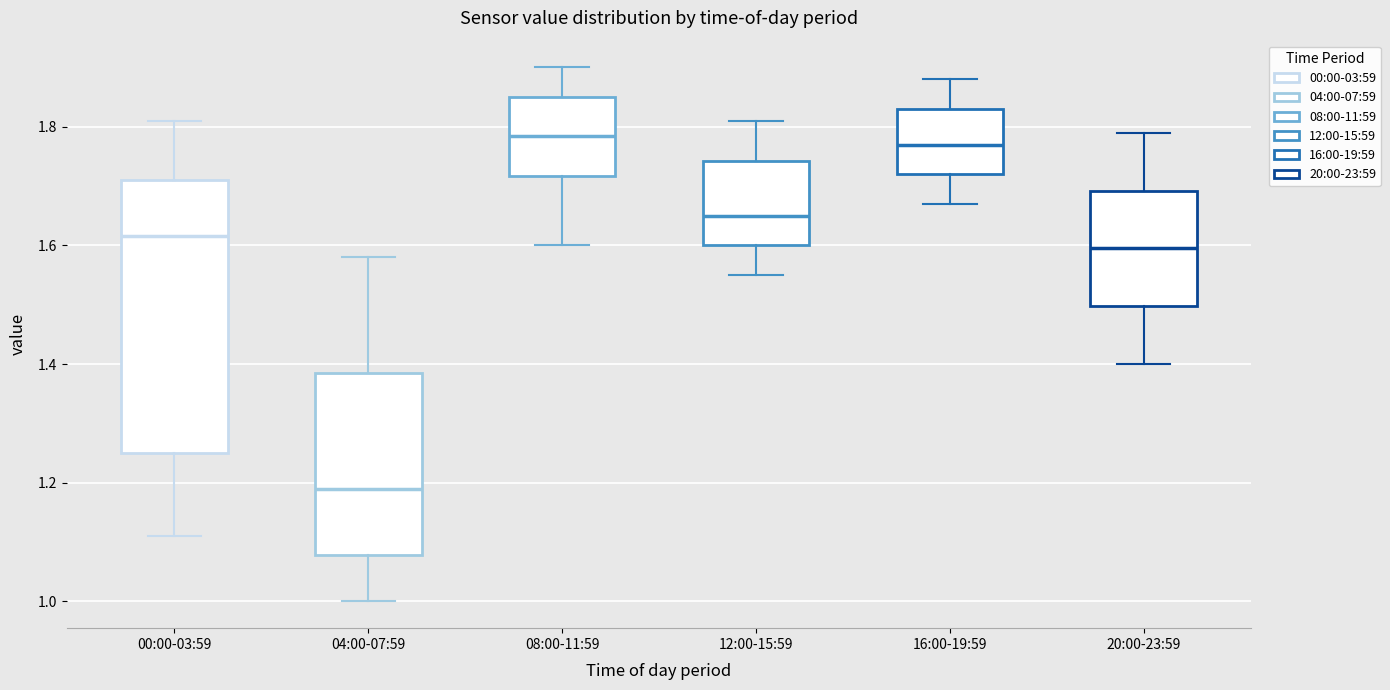

Where is the upper edge of the box for 00:00-03:59 on the y-axis? The values are not printed on the chart, so give them approximately, as read against the axis.

1.72